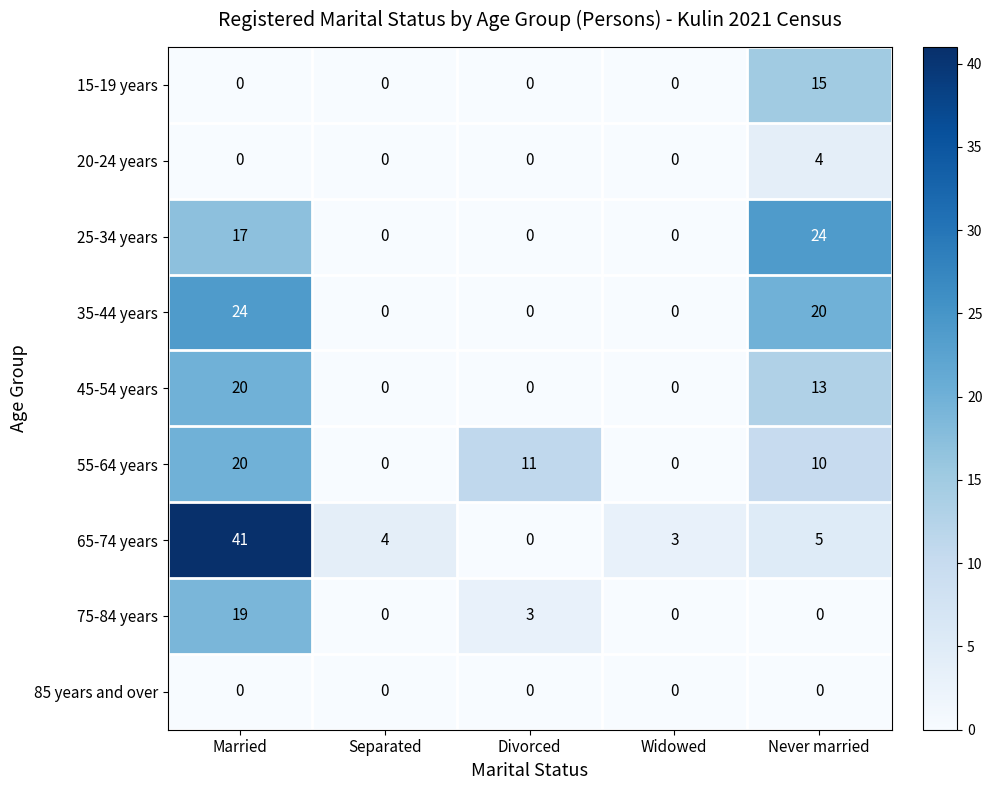

Is it true that 20-24 years equals -2 at Divorced?

False